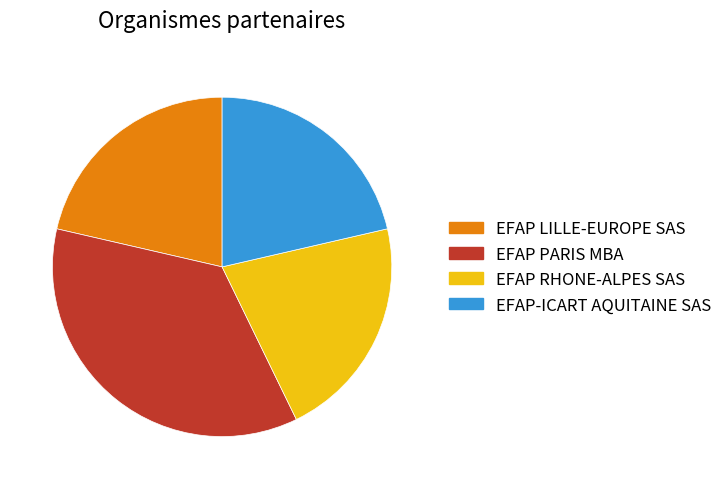

Approximately how many times larger is the value at EFAP PARIS MBA compared to EFAP-ICART AQUITAINE SAS?

1.7